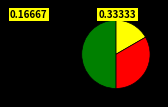

To the nearest percent, what is the average slice percentage?

33%